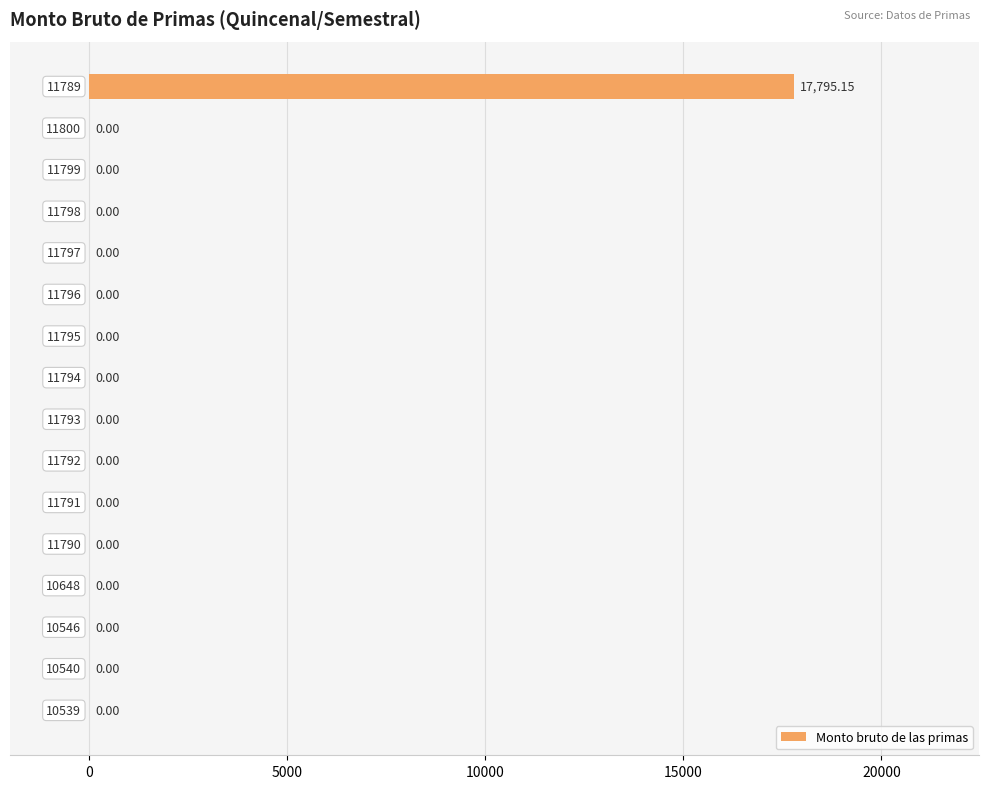

How many data points does each series have?

16